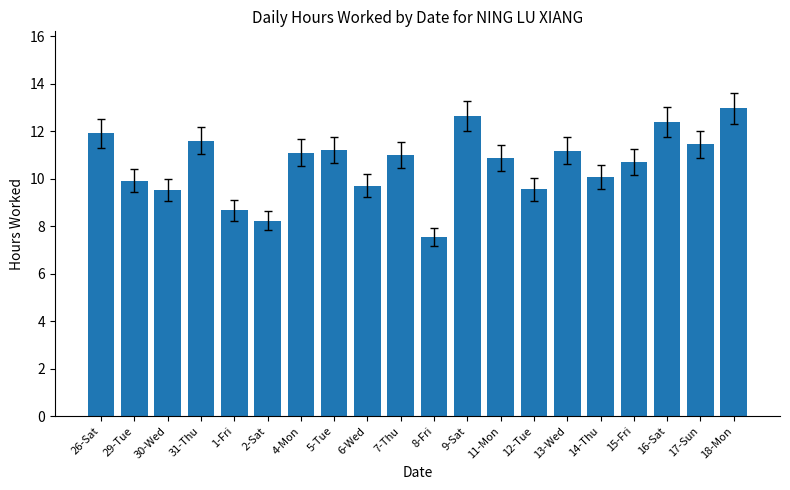

Which label corresponds to the smallest value in the chart?

8-Fri